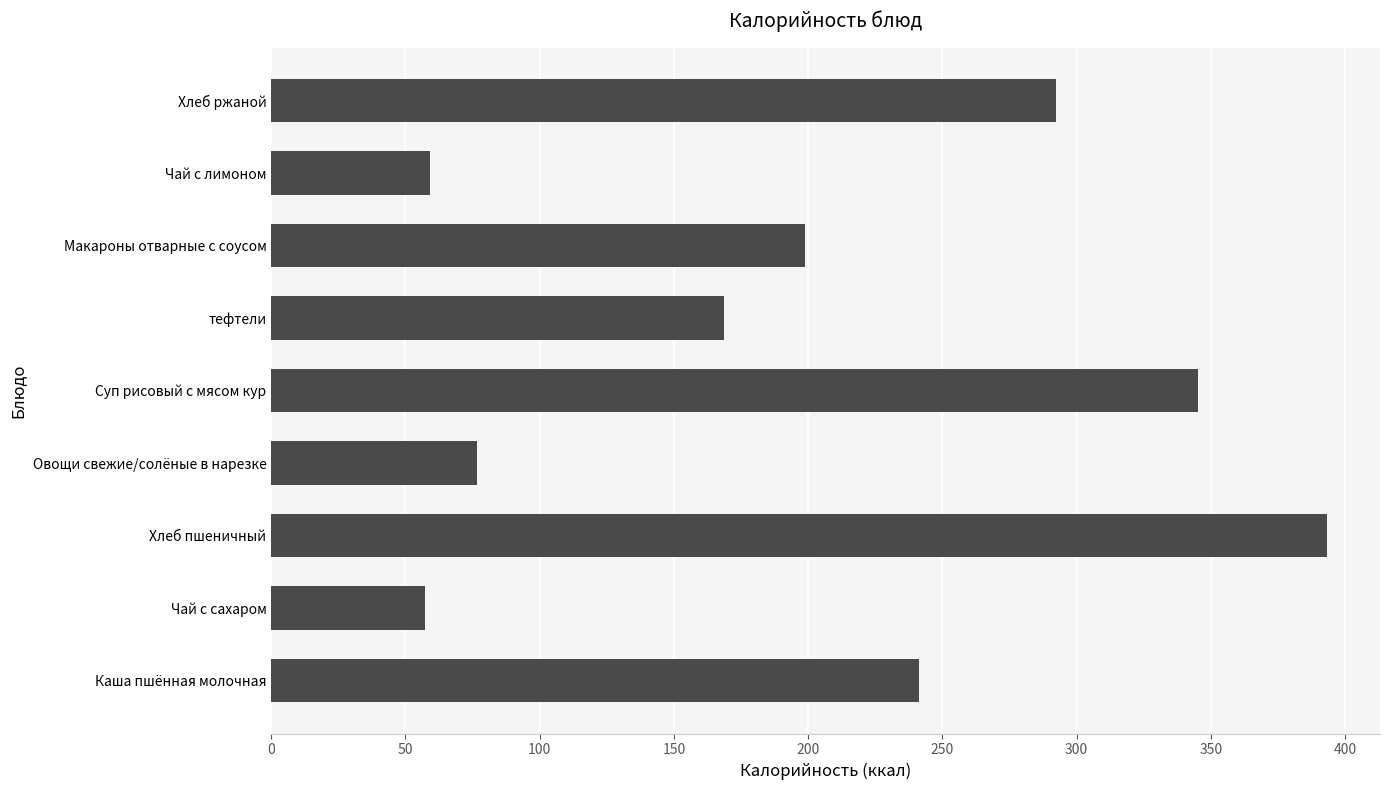

Reading bottom to top, list all the values displayed in this chart.

241.5	57.4	393.4	76.6	345.4	168.6	199.0	59.2	292.2